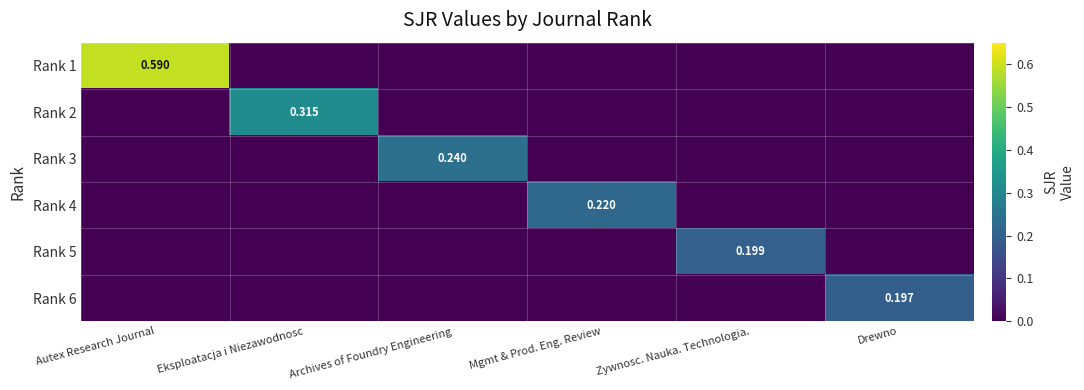

The Rank 4 series shows 0.0 at Autex Research Journal. True or false?

True